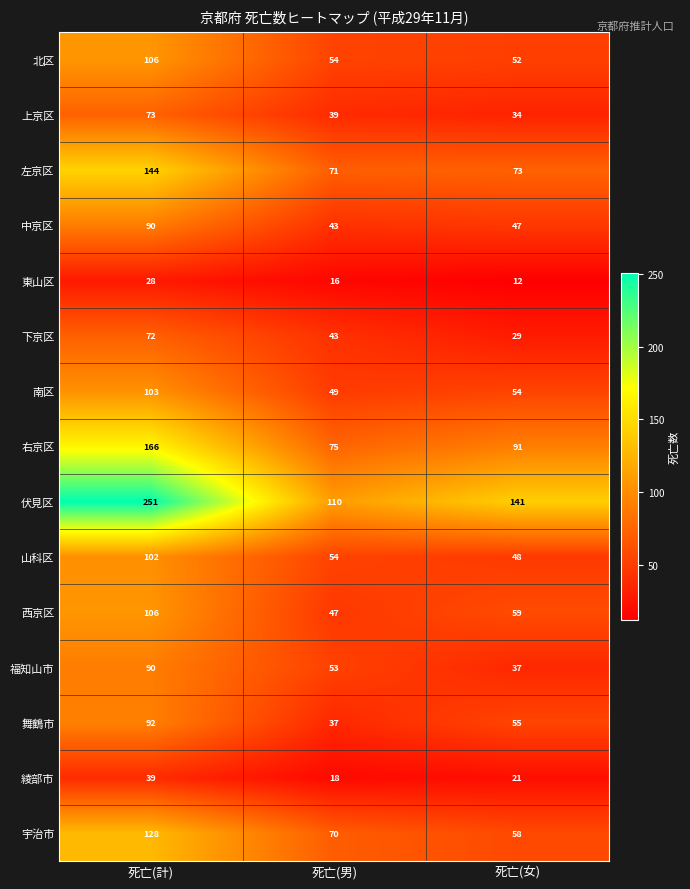

What is the sum of all 北区 values?

212